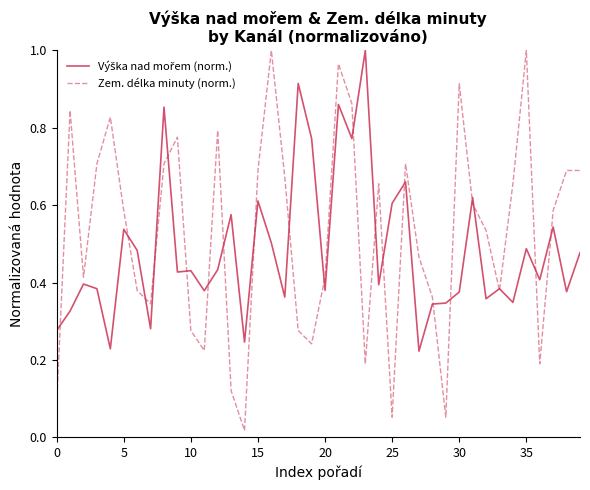

How many lines are shown in the chart?

2